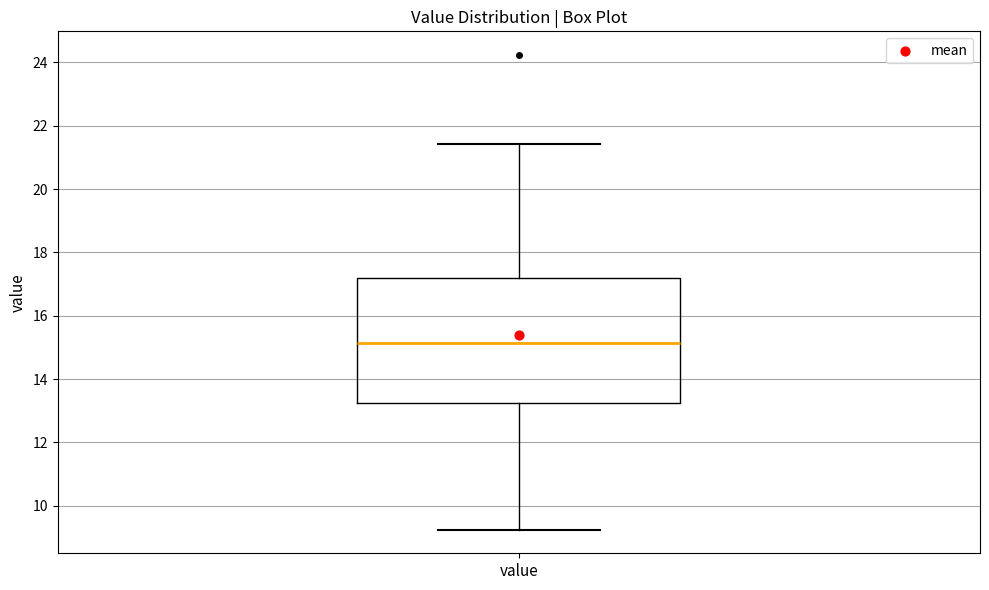

Transcribe this box plot: give where the median line is, the range the box spans, and where the two whiskers end, as read against the y-axis. The values are not printed on the chart, so give them approximately, as read against the axis.

median 15.2, box 13.2 to 17.2, whiskers 9.2 to 21.4